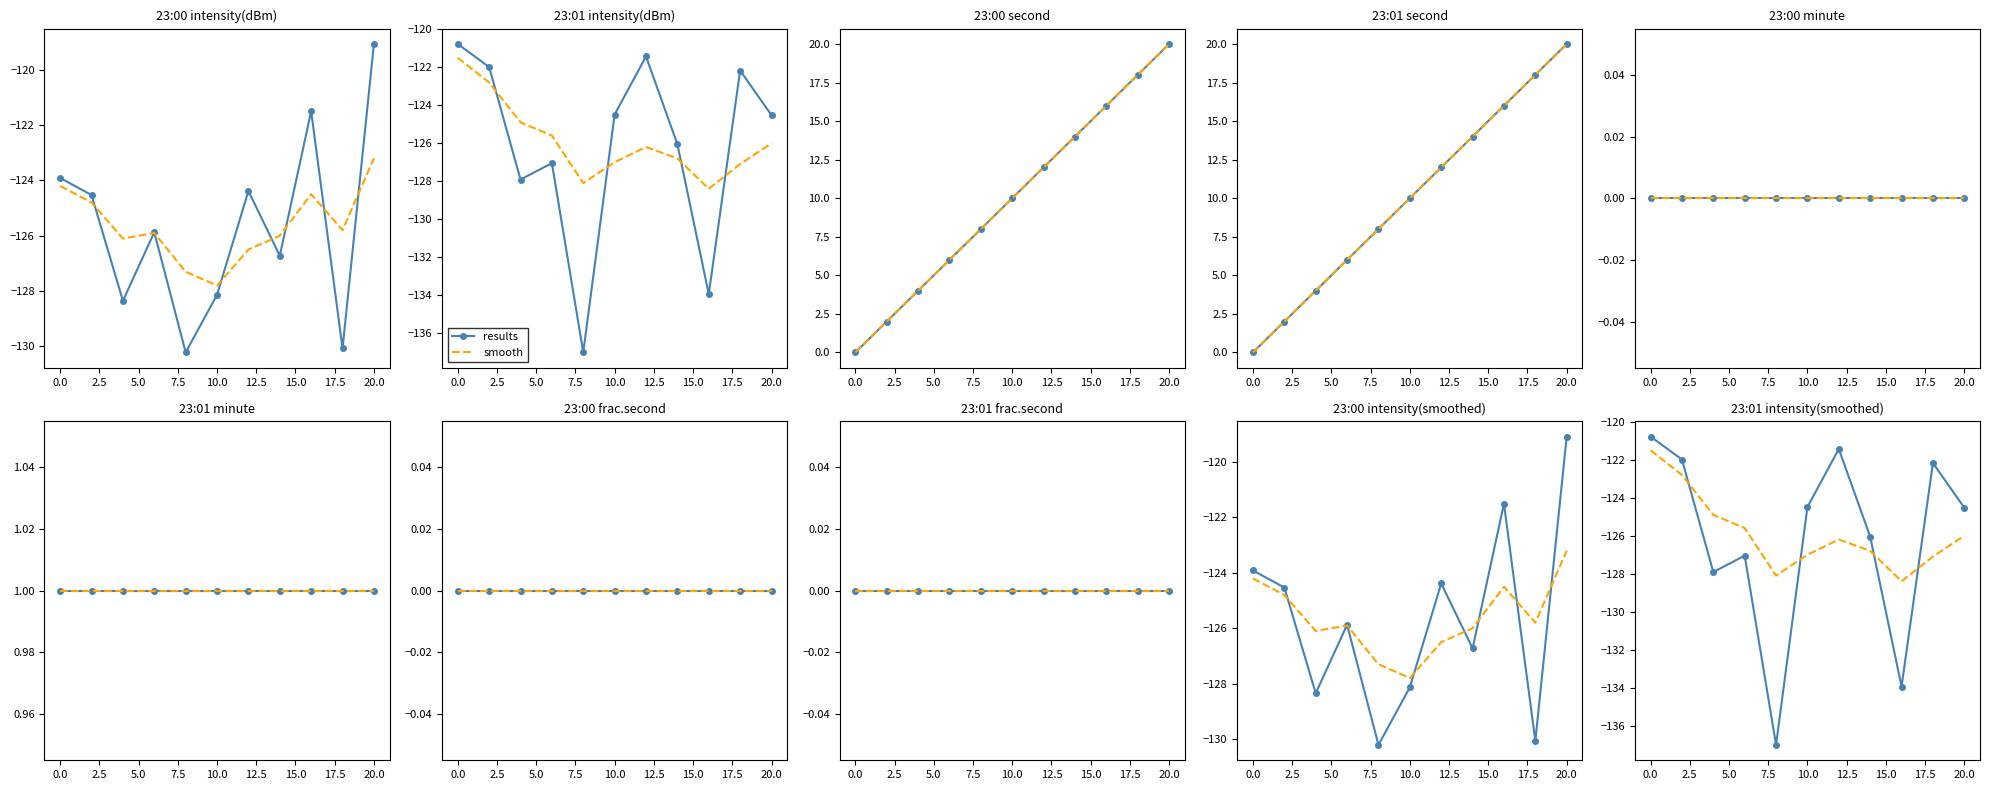

Which series has the largest total across all categories?

smooth